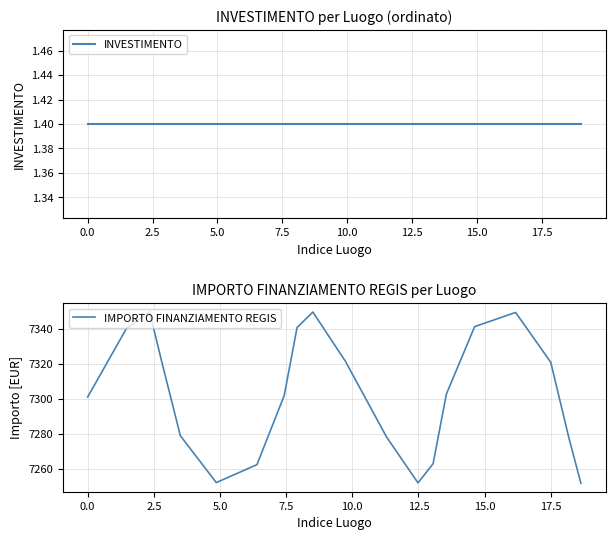

True or false: INVESTIMENTO has a value of 2.2 at 17.

False